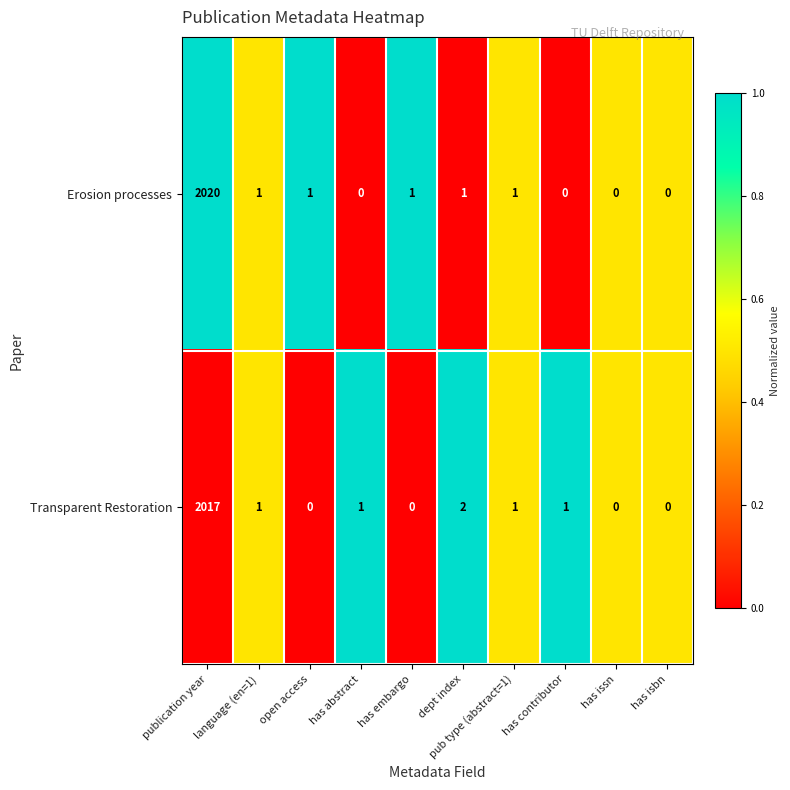

What is the maximum value shown in the chart?

2020